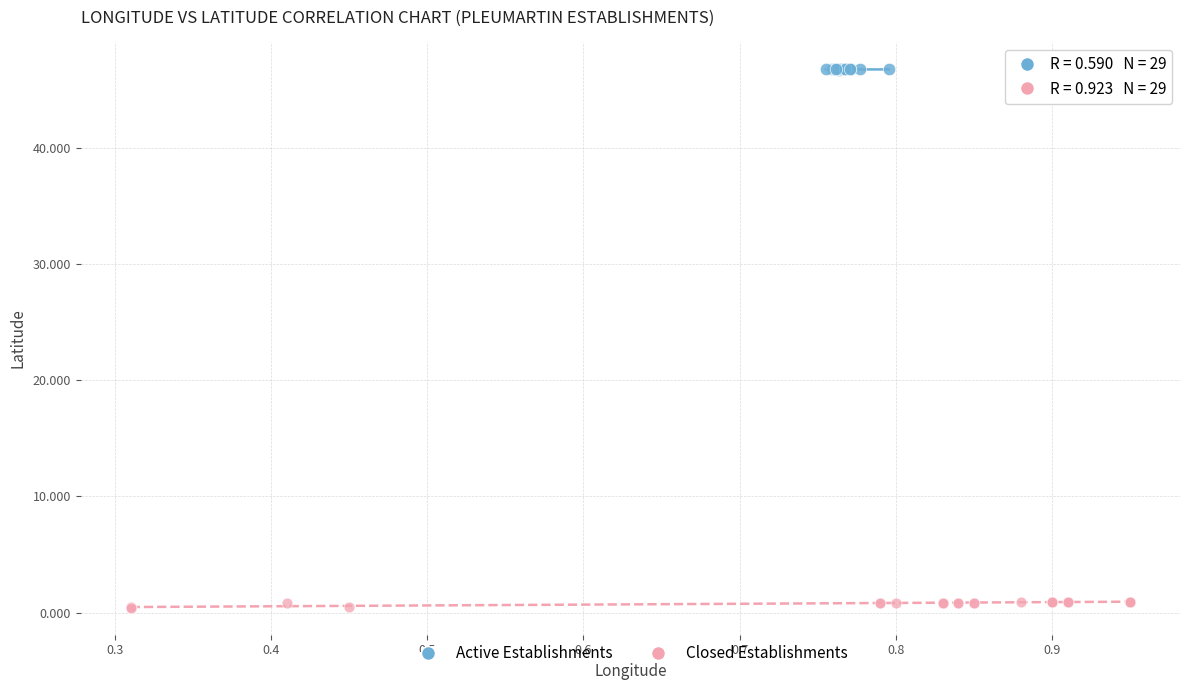

Which series reaches the minimum Y coordinate?

Closed Establishments